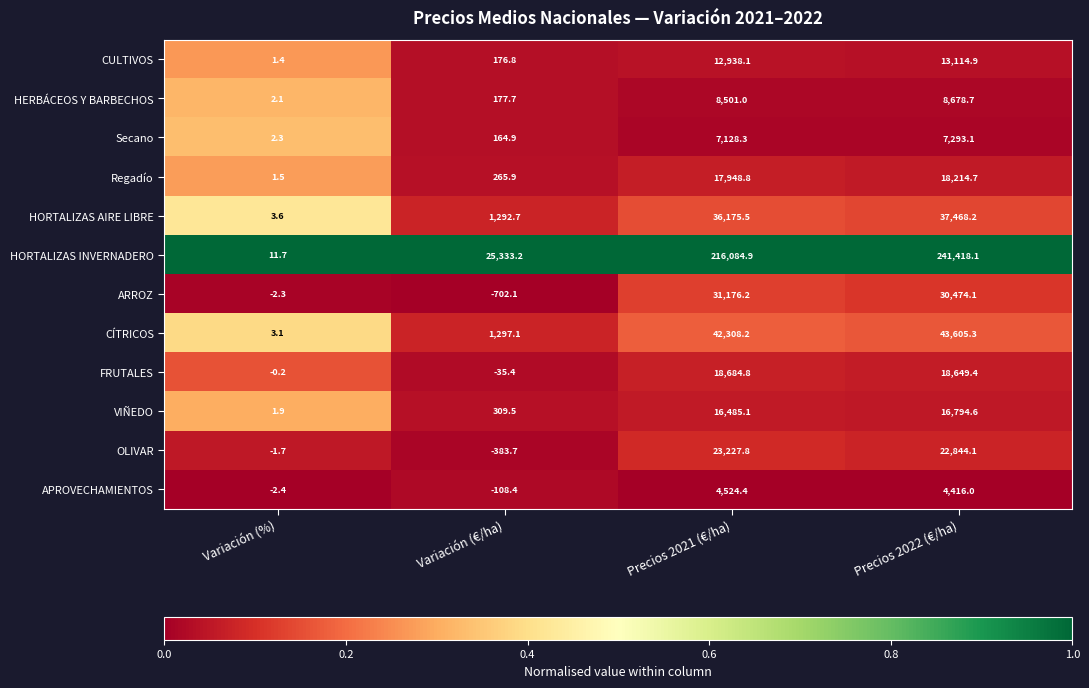

Between Variación (€/ha) and Precios 2021 (€/ha), which series saw the biggest shift?

HORTALIZAS INVERNADERO